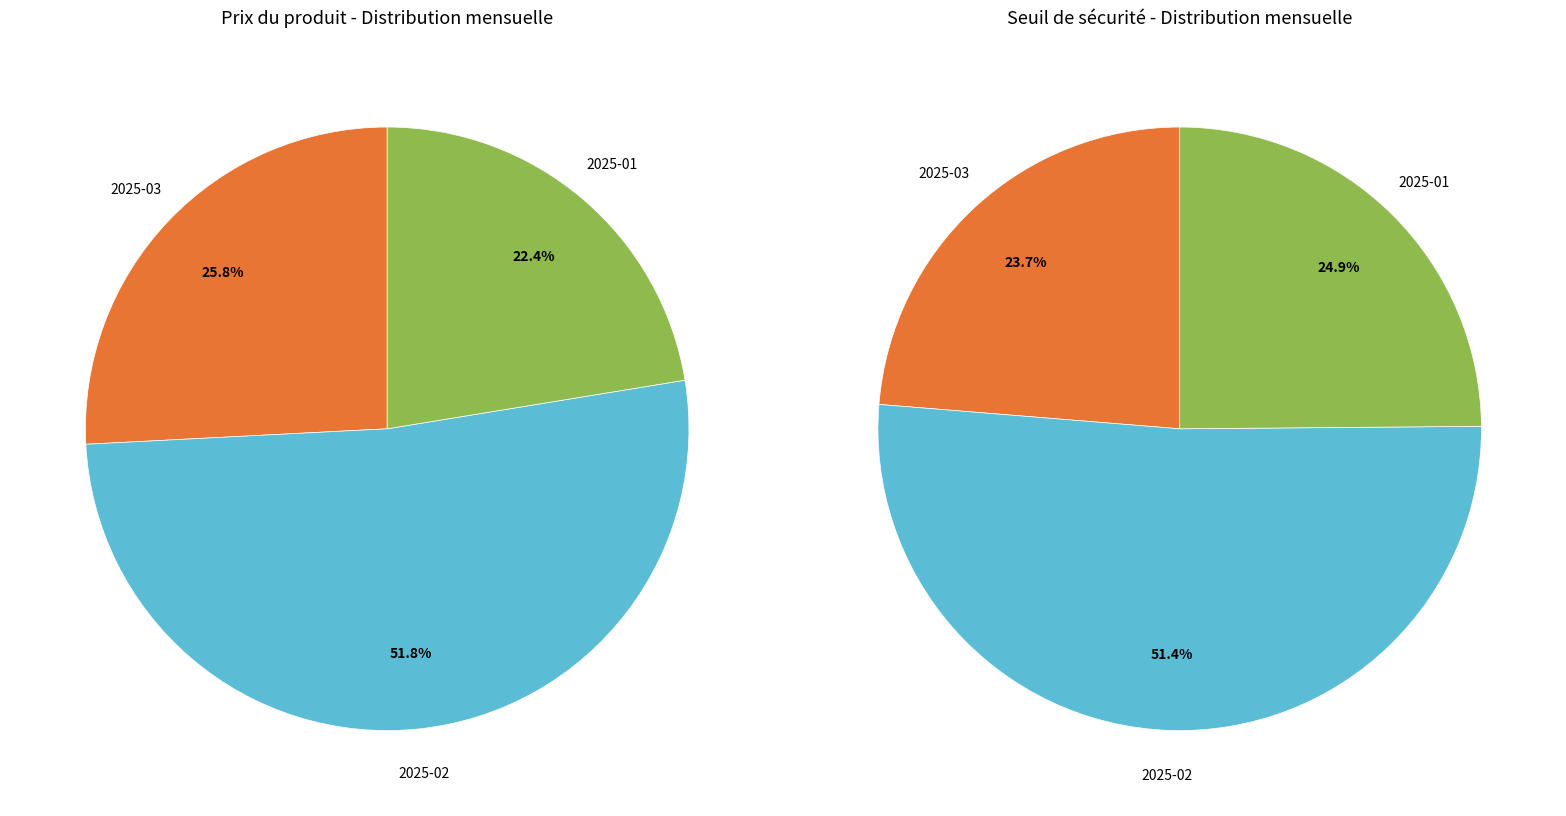

Combined, do 8 and 30 account for over 50%?

No